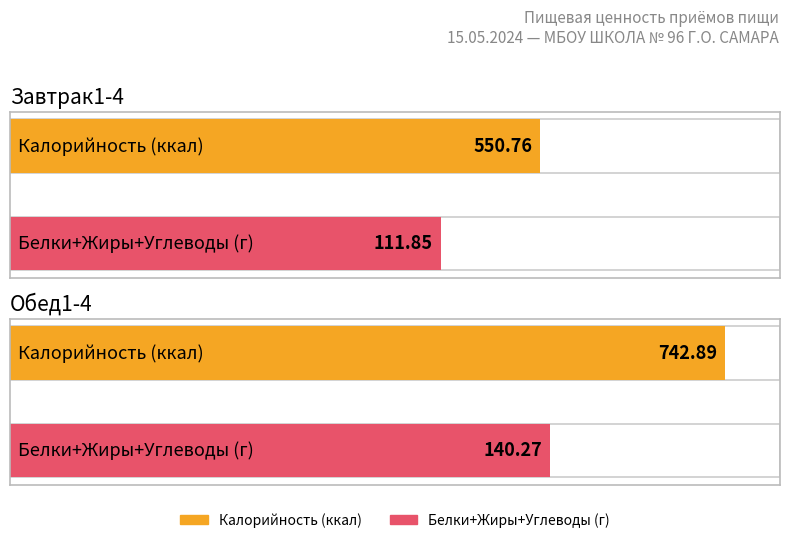

At which category is the sum across all series the highest?

Обед1-4